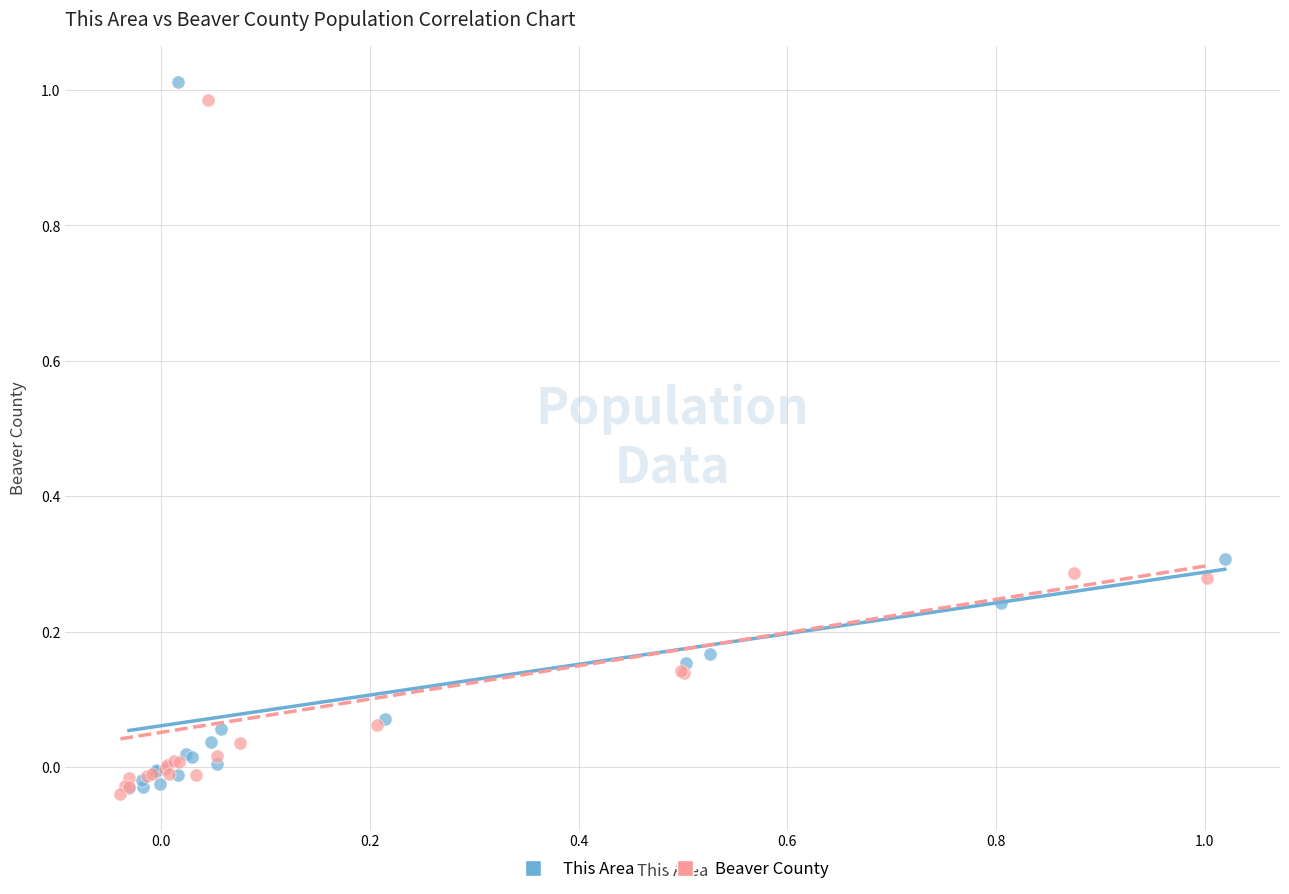

Which series contains the highest Y value?

This Area